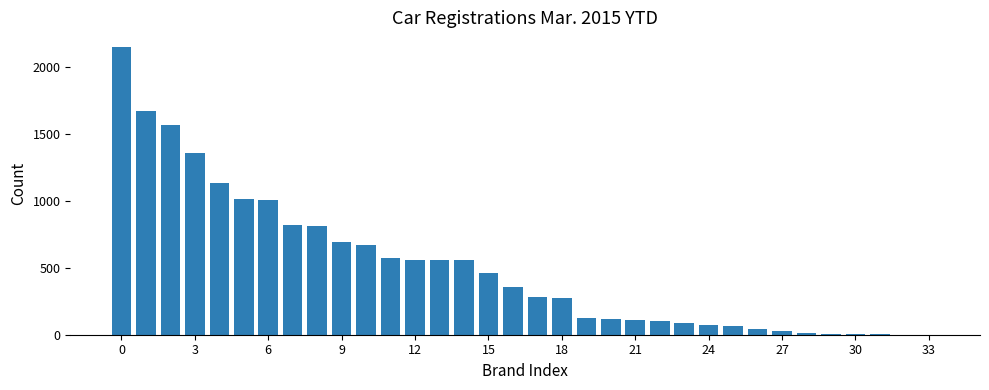

What is the greatest value displayed?

2148